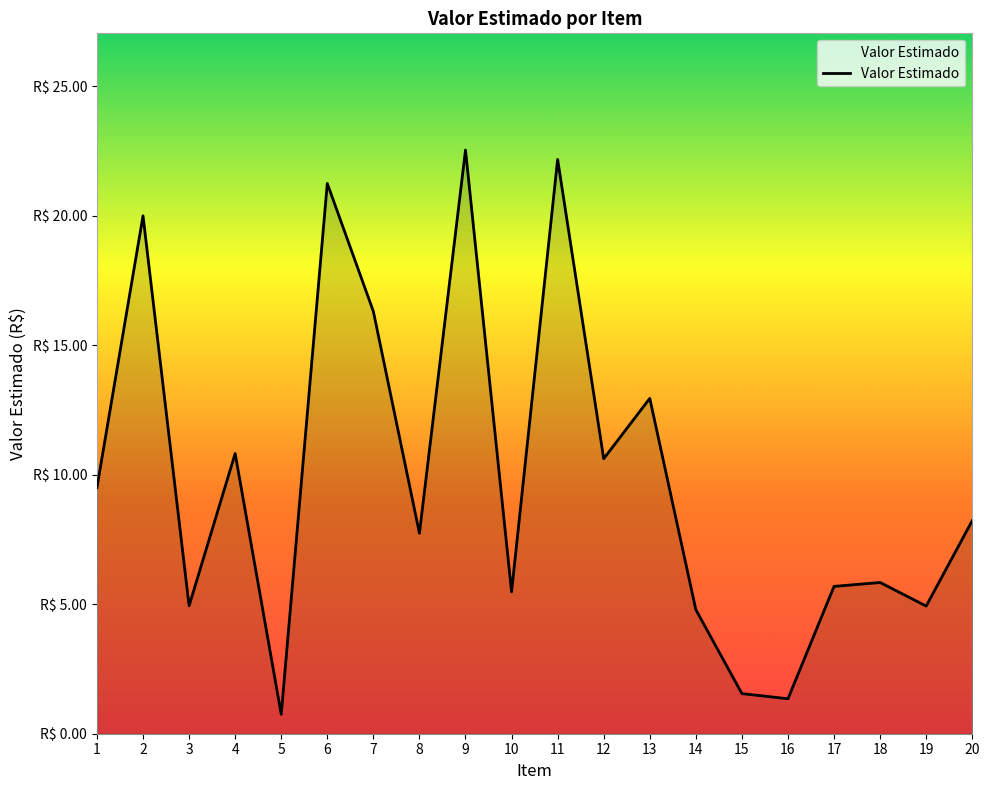

What is the value of the 3rd point from the left?

4.9